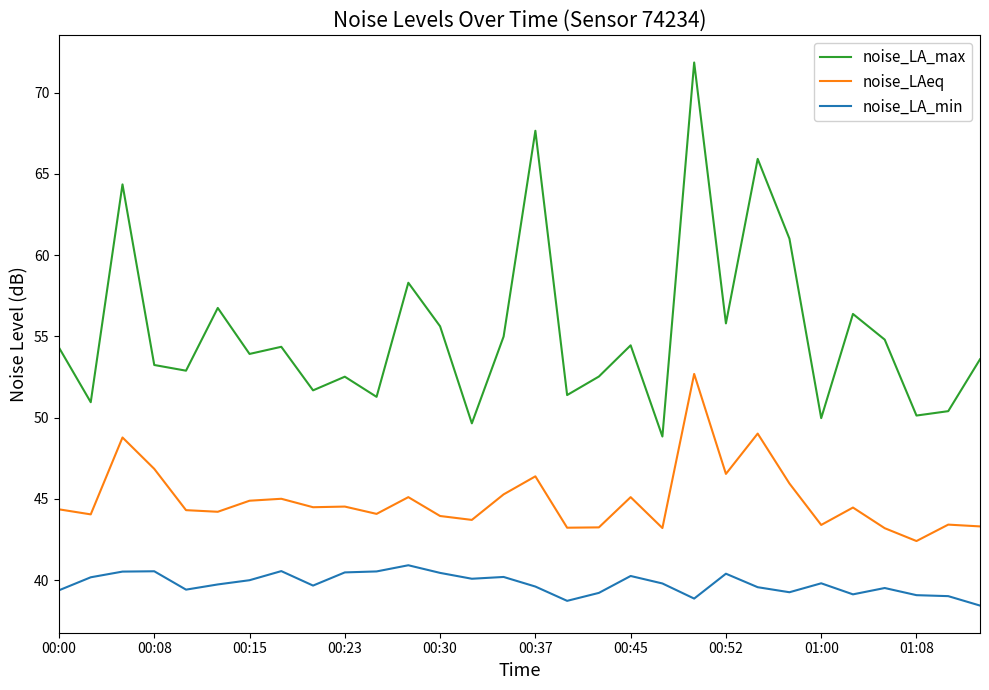

Rank the series by their average value, from lowest to highest.

noise_LA_min, noise_LAeq, noise_LA_max